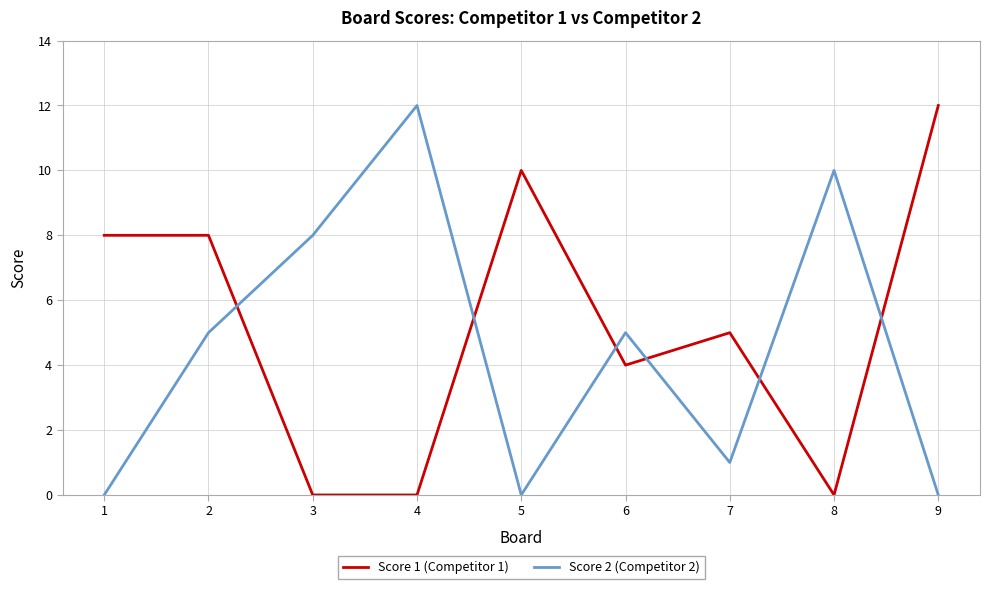

What is the spread (max minus min) of values at 7?

4